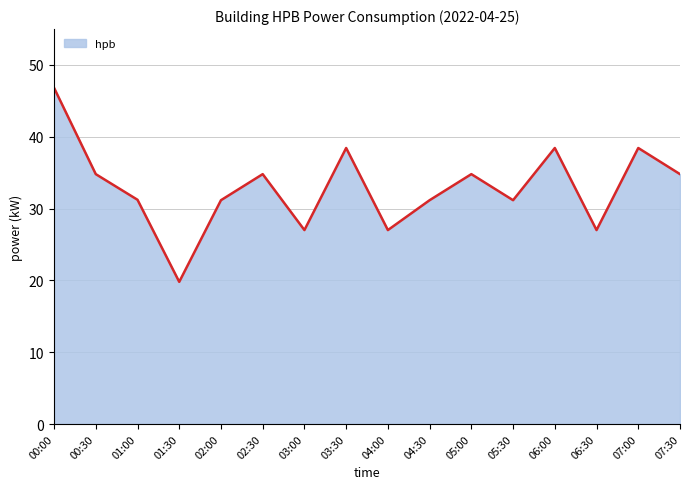

True or false: the data shows 27.0 at 03:00.

True